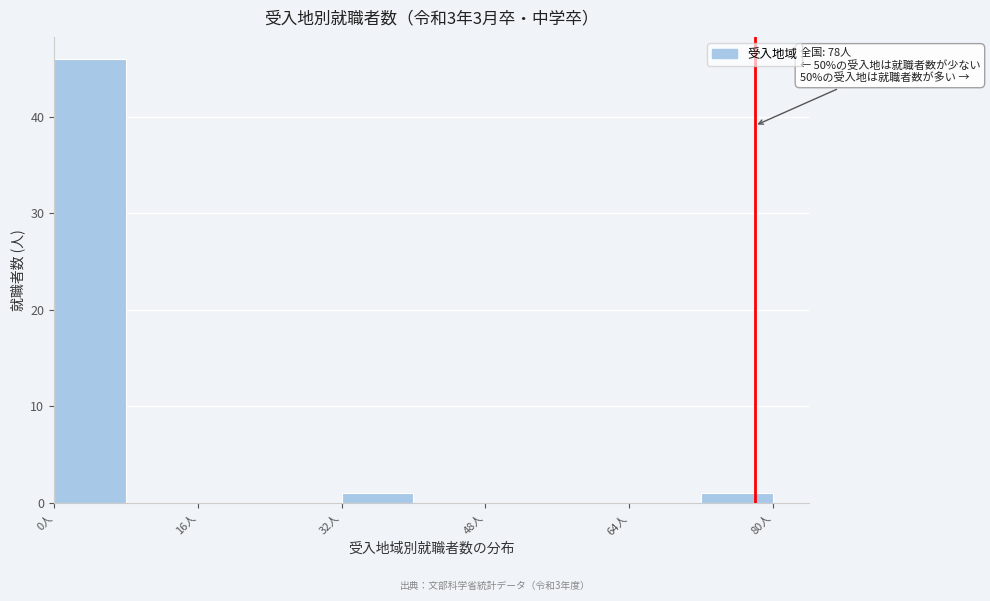

Which range on the x-axis has the tallest bar?

0 to 8